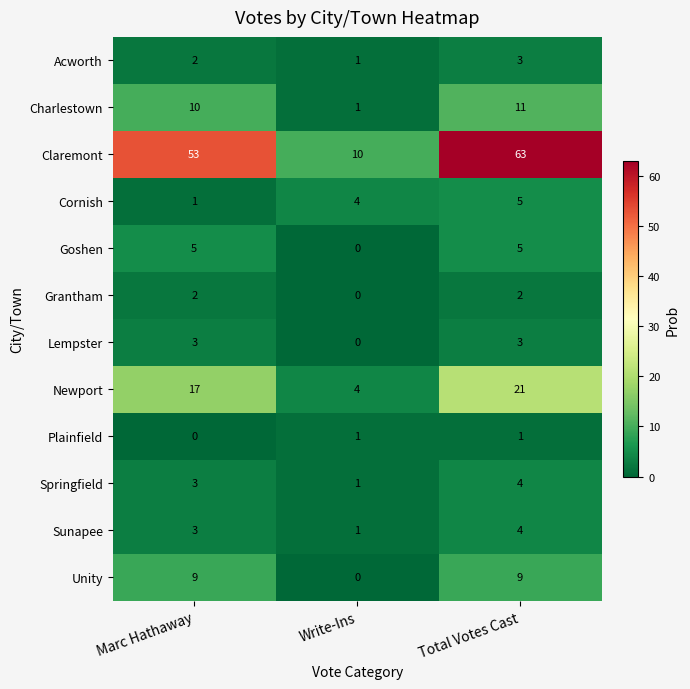

Which label corresponds to the largest value in the chart?

Total Votes Cast